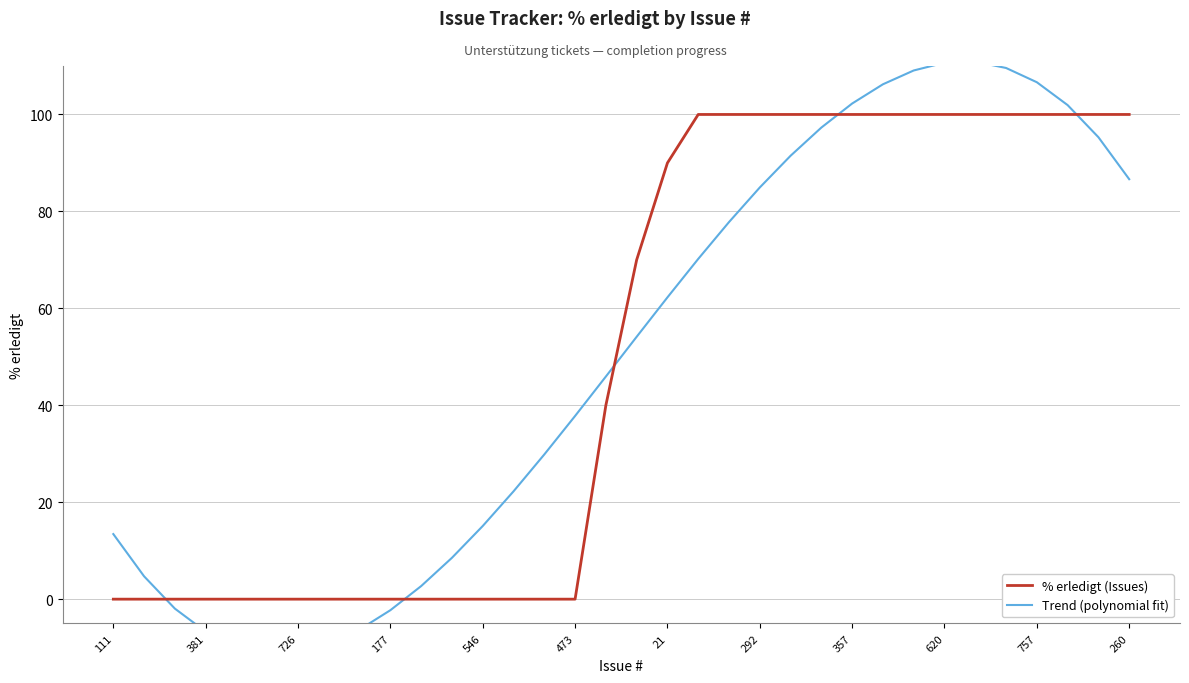

What is the difference between the highest and lowest values at 29?

9.6